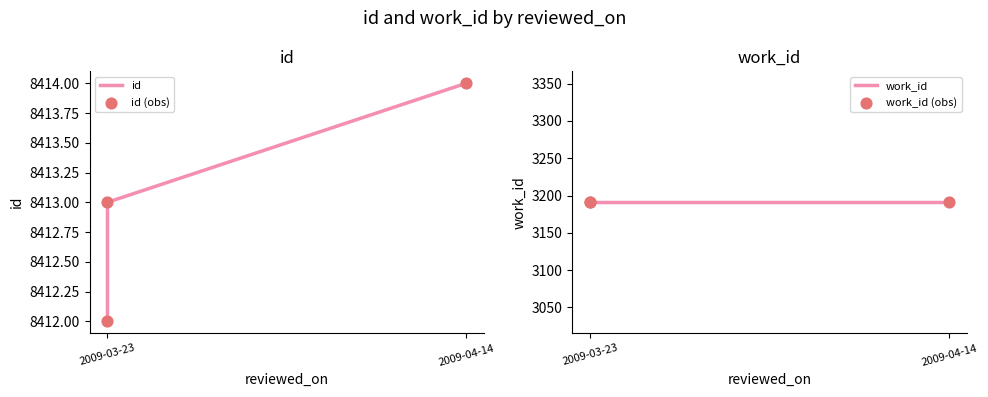

Which series has the largest Y range (max minus min)?

id